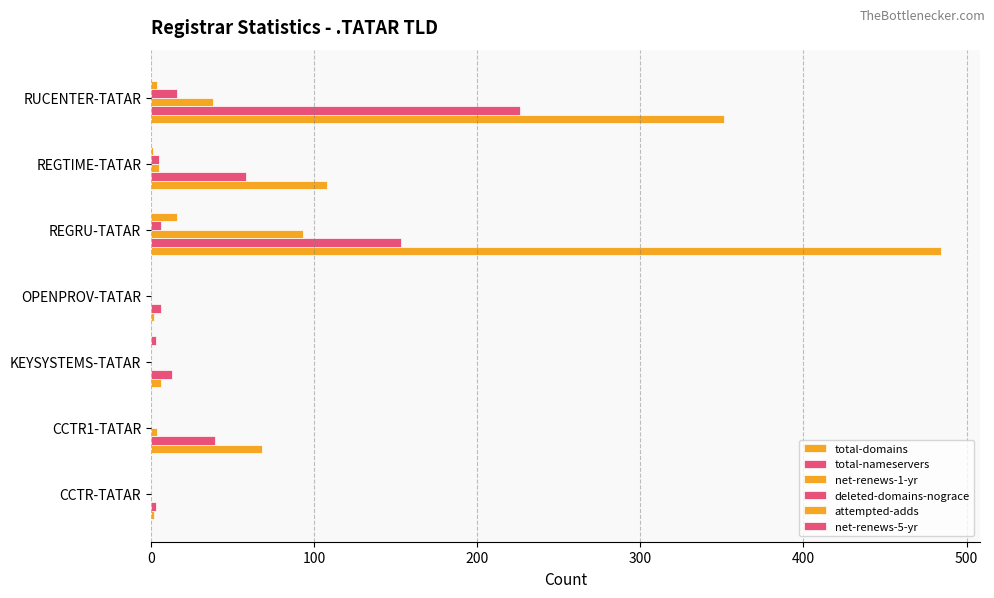

Count the number of categories in the chart.

7